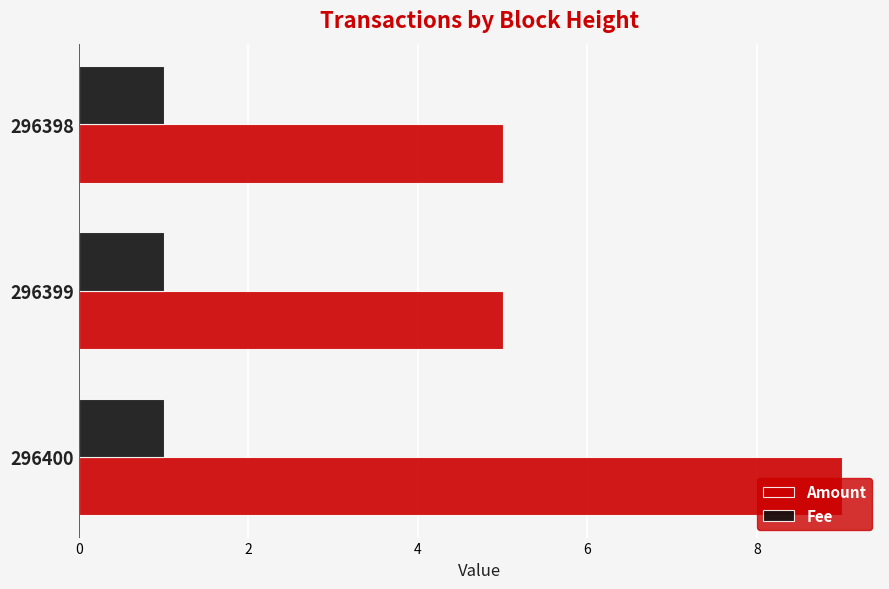

Read the Amount value at 296399.

5